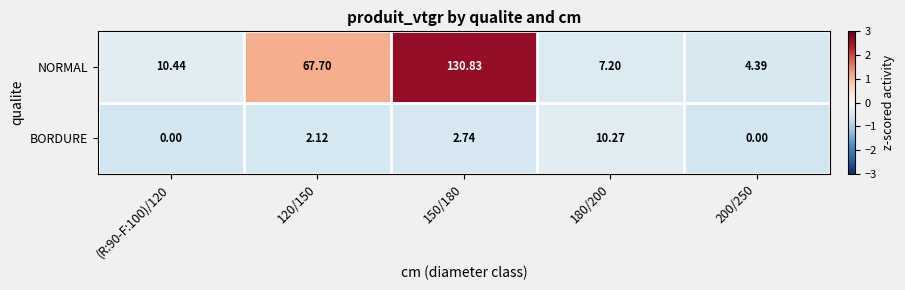

Rank the series by their average value, from highest to lowest.

NORMAL, BORDURE